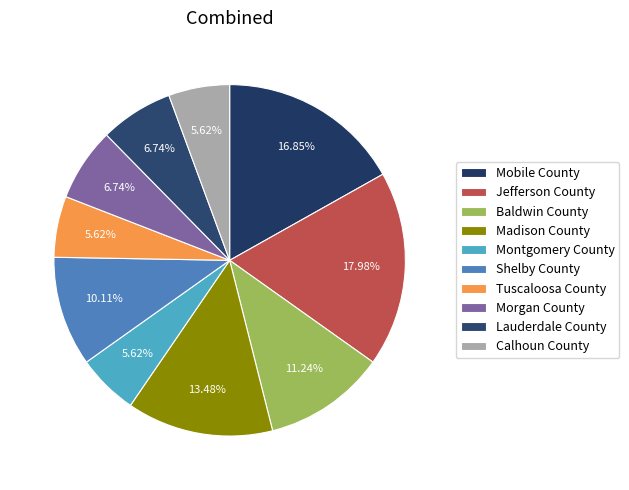

Rank the categories by value from highest to lowest.

Jefferson County, Mobile County, Madison County, Baldwin County, Shelby County, Morgan County, Lauderdale County, Montgomery County, Tuscaloosa County, Calhoun County